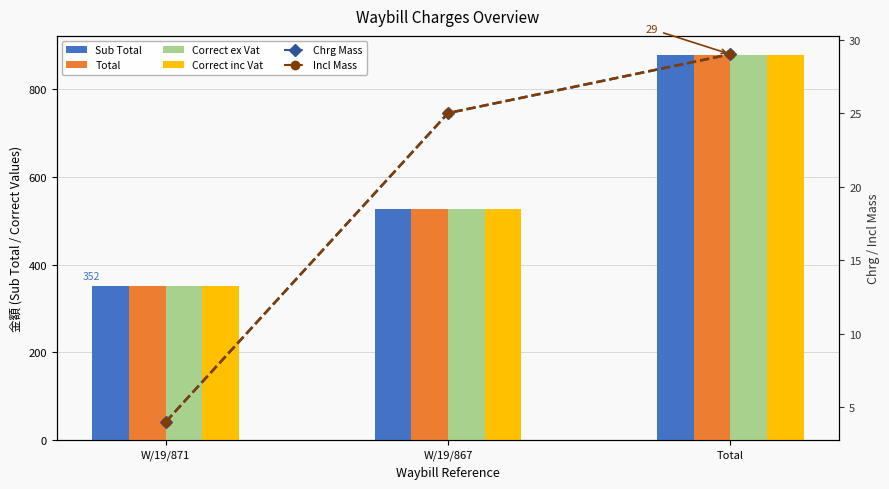

What is the label of the 3rd bar from the left?

Total